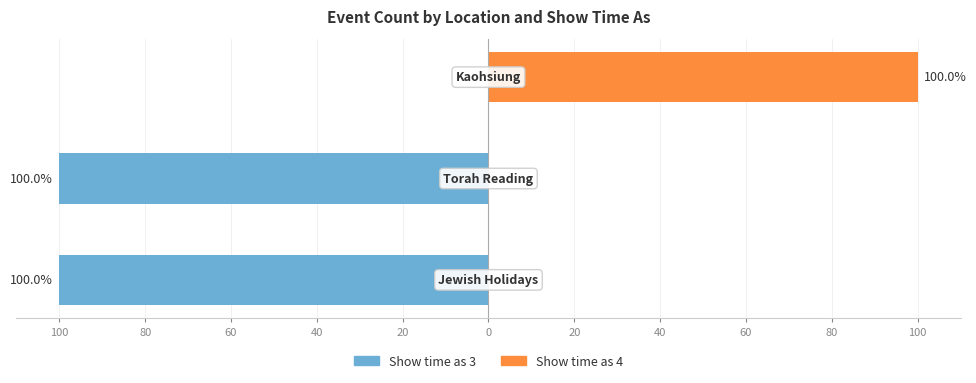

Count the number of categories in the chart.

3